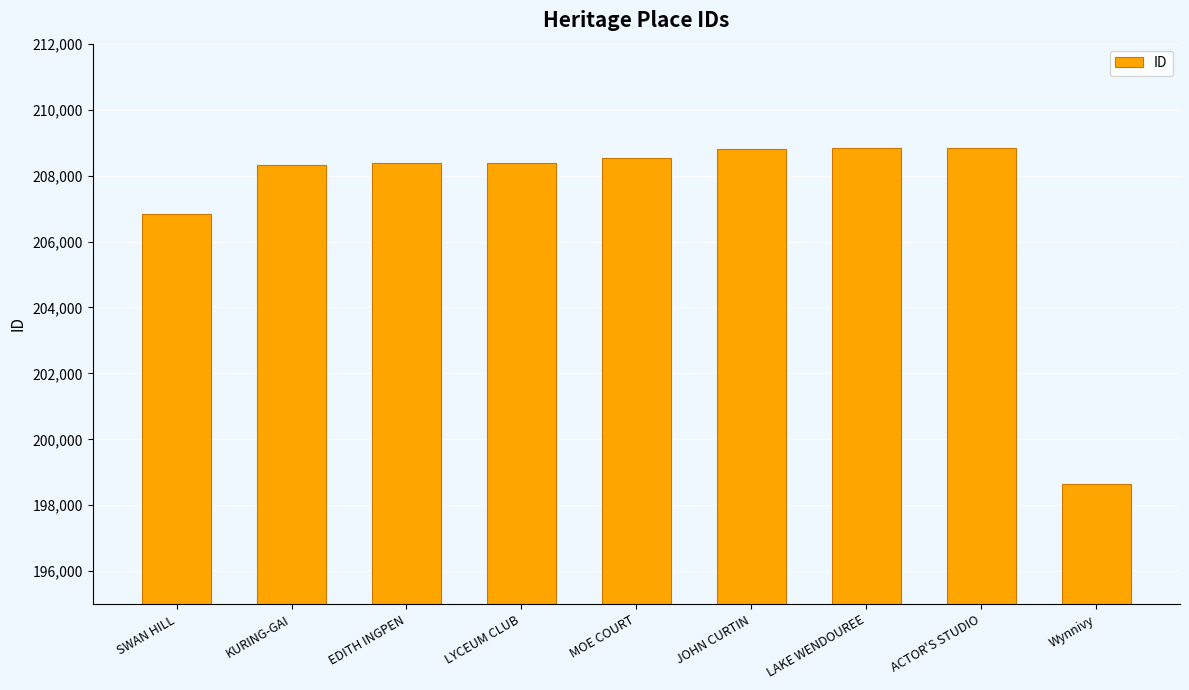

Is it true that the value at ACTOR'S STUDIO is 208838?

True